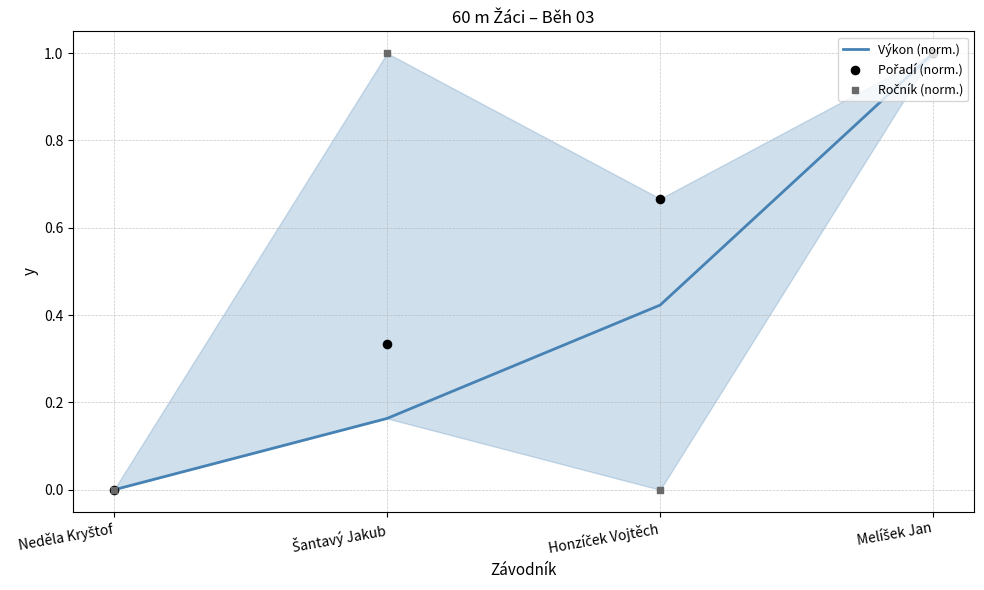

At how many categories does at least one series exceed 0?

3